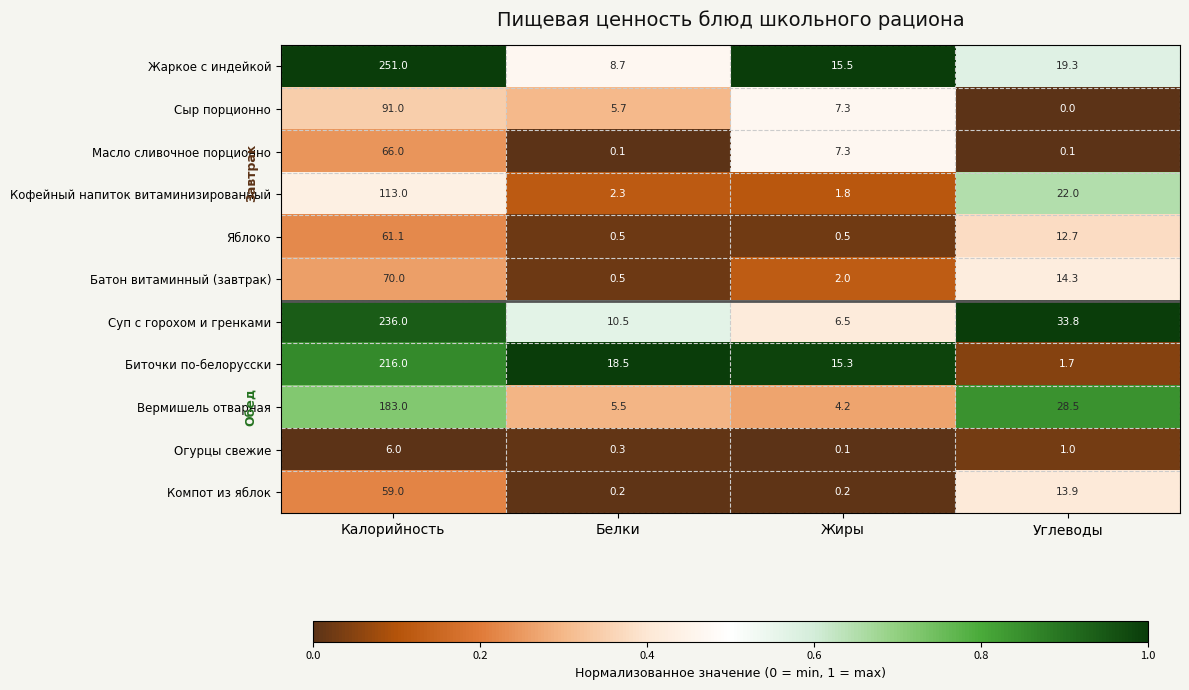

What is the lowest value of the Биточки по-белорусски series?

1.7